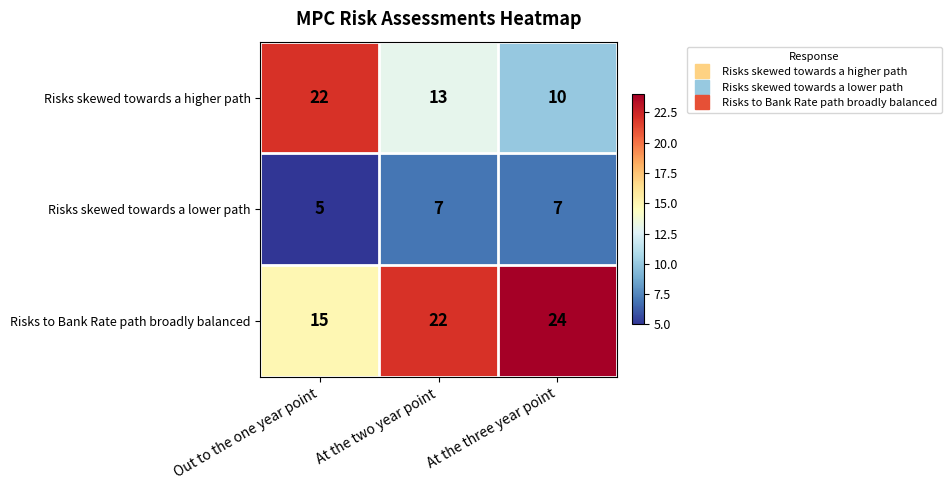

List the series in order of their peak value, highest first.

Risks to Bank Rate path broadly balanced, Risks skewed towards a higher path, Risks skewed towards a lower path